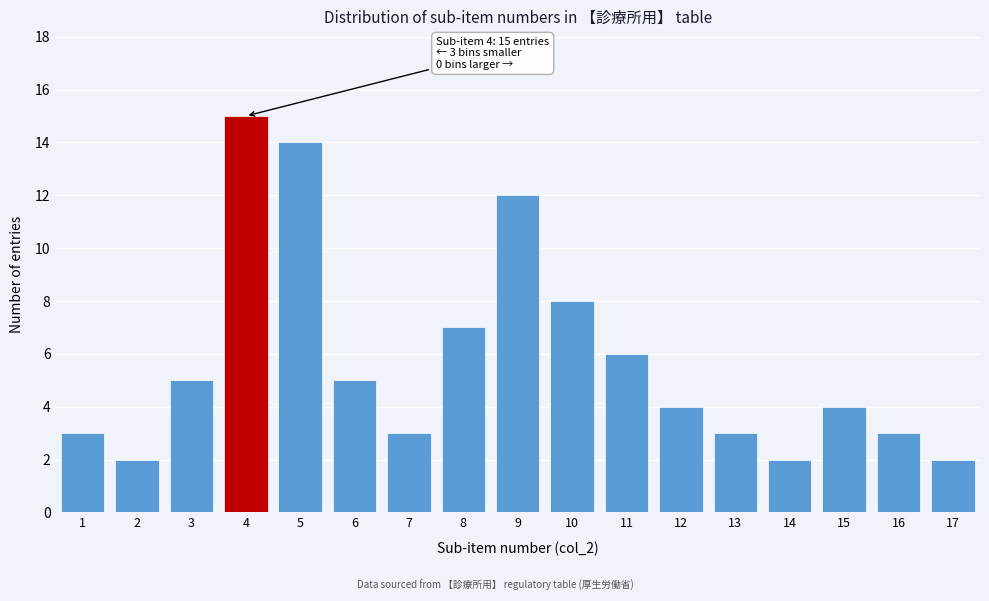

Reading right to left, extract all data points from this chart.

17=2	16=3	15=4	14=2	13=3	12=4	11=6	10=8	9=12	8=7	7=3	6=5	5=14	4=15	3=5	2=2	1=3